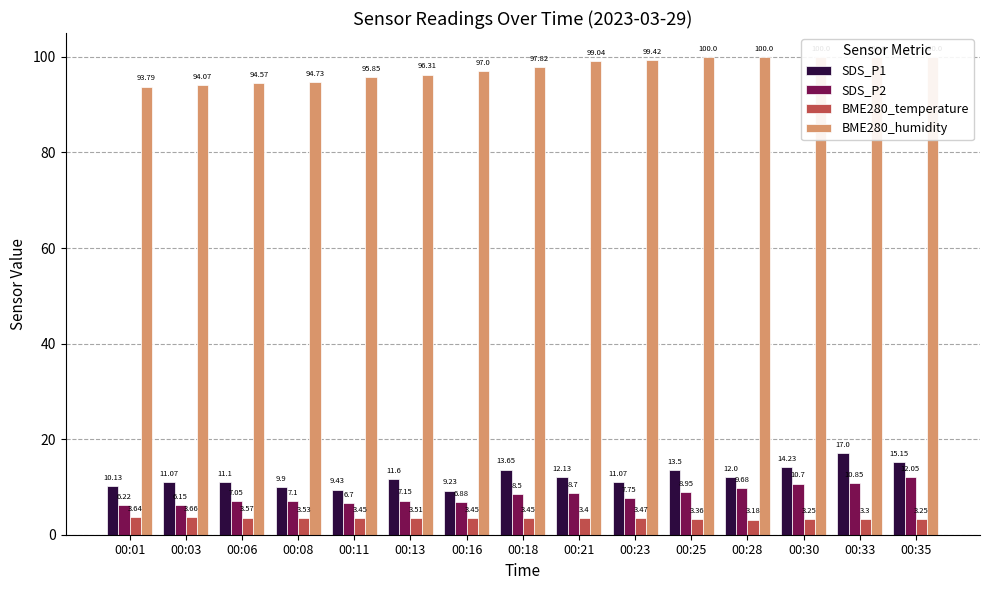

What is the difference between the BME280_humidity values at 00:08 and 00:06?

0.2